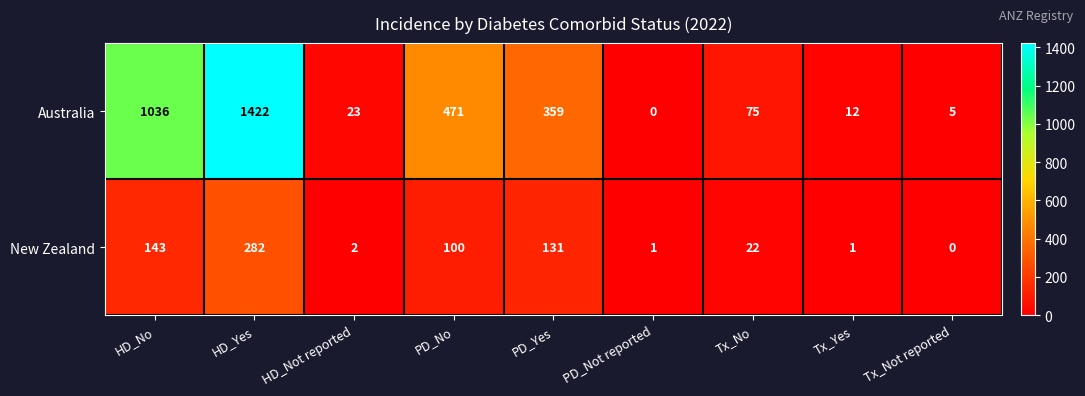

Rank the series by their maximum value, from highest to lowest.

Australia, New Zealand